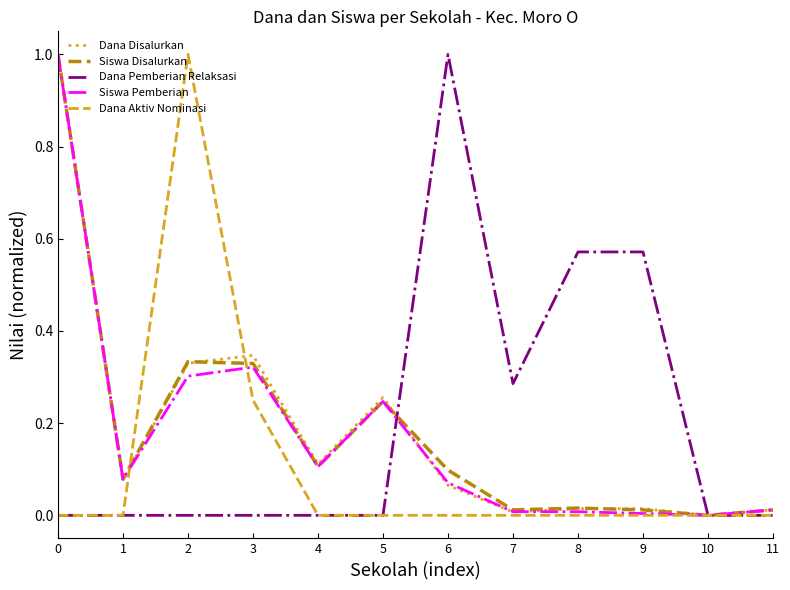

Which series changed the most between 7 and 8?

Dana Pemberian Relaksasi